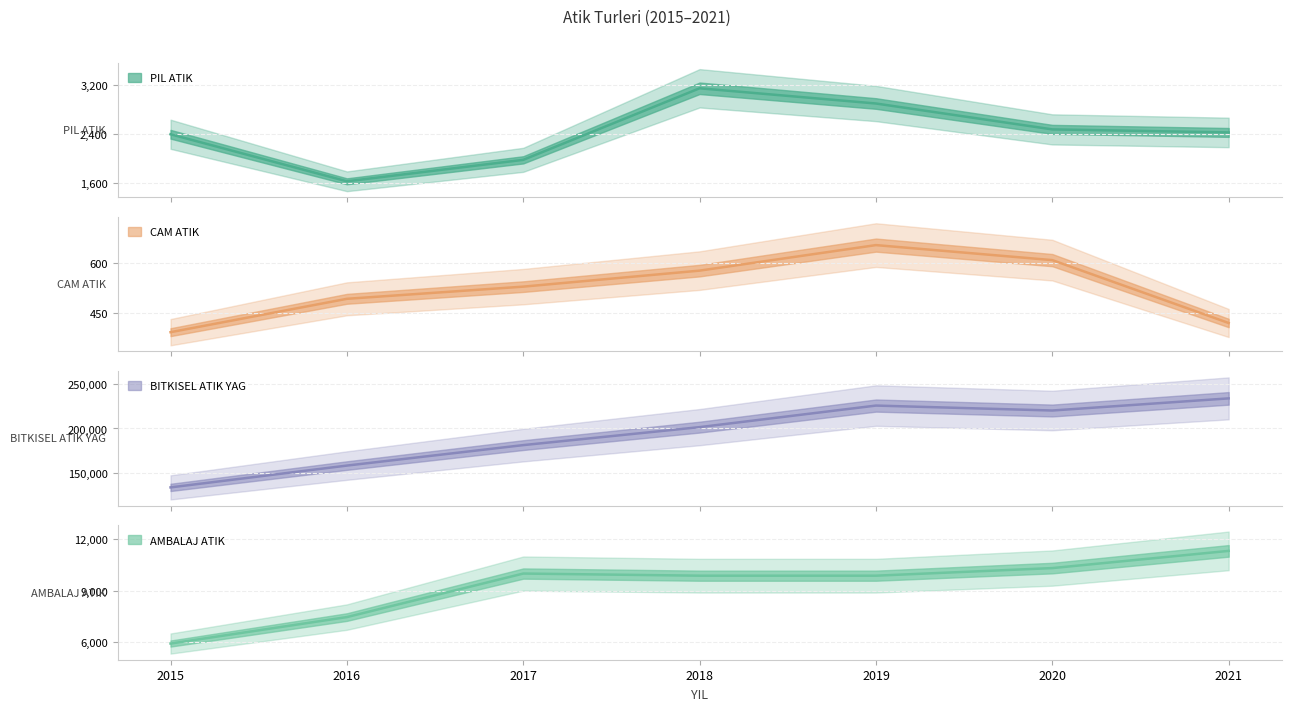

At how many categories does at least one series exceed 67050?

7